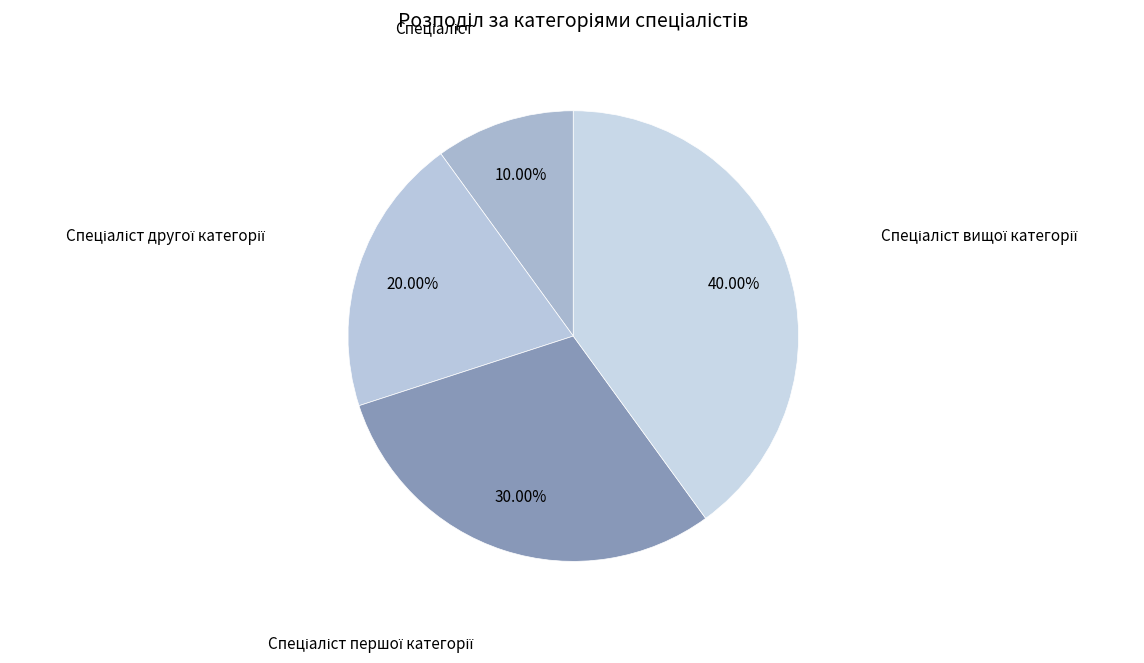

Is there any slice that represents more than half of the pie?

No